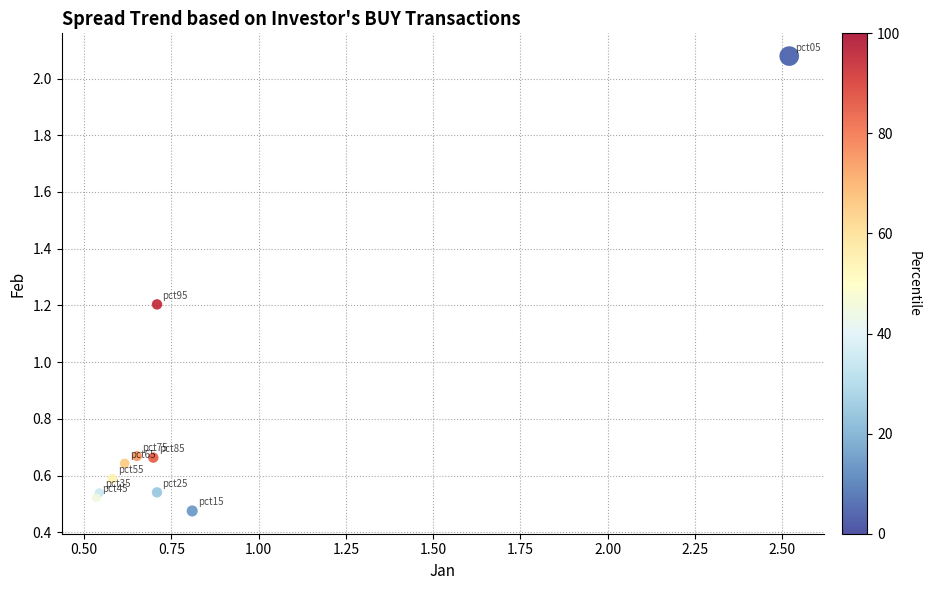

What Y value in the scatter plot is closest to 1?

1.2